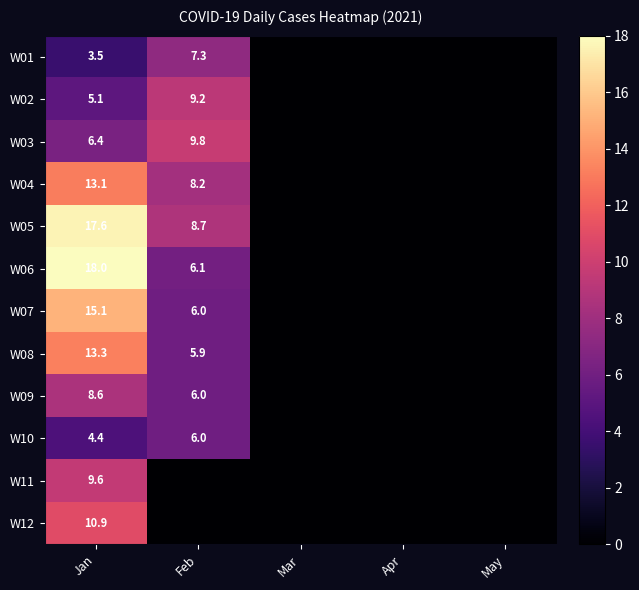

Which label corresponds to the largest value in the chart?

Jan